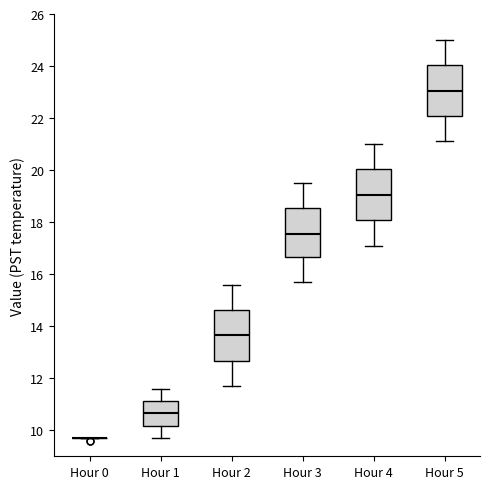

Reading left to right, read every box against the y-axis: the position of its median line, the range the box covers, and the ends of its whiskers. The values are not printed on the chart, so give them approximately, as read against the axis.

Hour 0: box collapsed to a line at 9.8, whiskers 9.8 to 9.8
Hour 1: median 10.6, box 10.2 to 11.2, whiskers 9.8 to 11.6
Hour 2: median 13.6, box 12.6 to 14.6, whiskers 11.8 to 15.6
Hour 3: median 17.6, box 16.6 to 18.6, whiskers 15.8 to 19.6
Hour 4: median 19.0, box 18.0 to 20.0, whiskers 17.2 to 21.0
Hour 5: median 23.0, box 22.0 to 24.0, whiskers 21.2 to 25.0